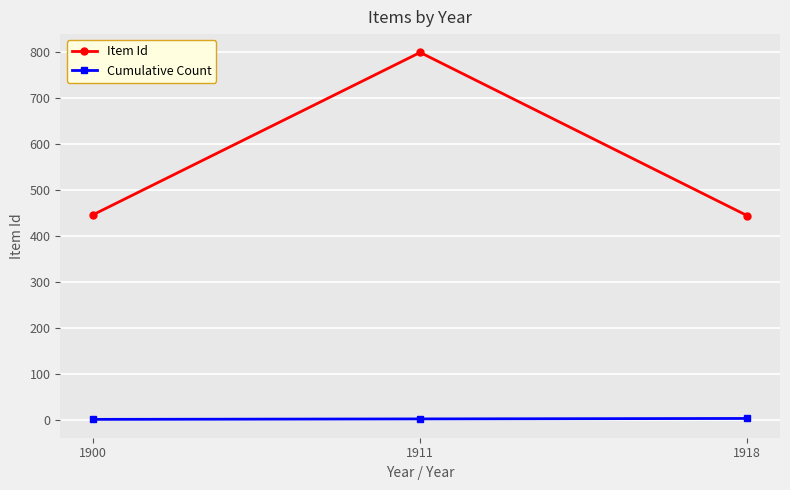

Is it true that Item Id equals 446 at 1900?

True